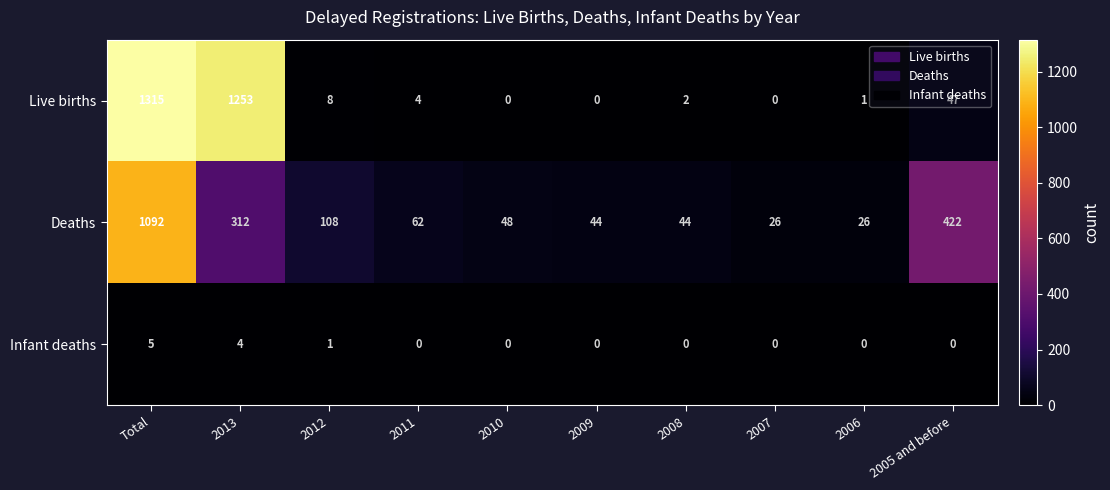

How many categories are shown in the chart?

10